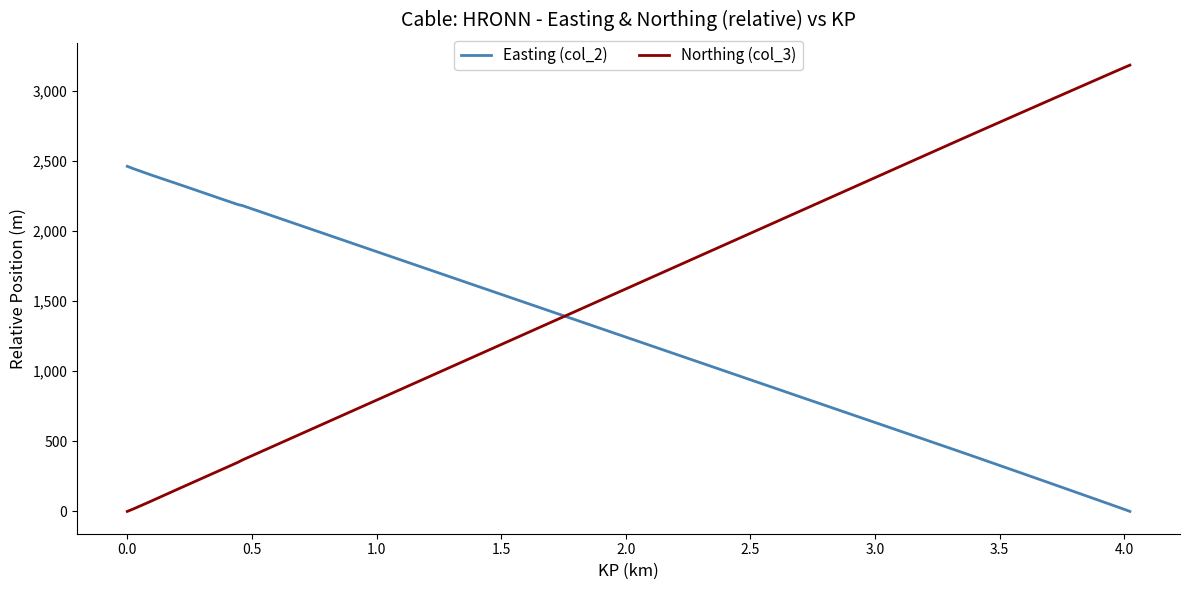

Which series has the largest range (max minus min)?

Northing (col_3)